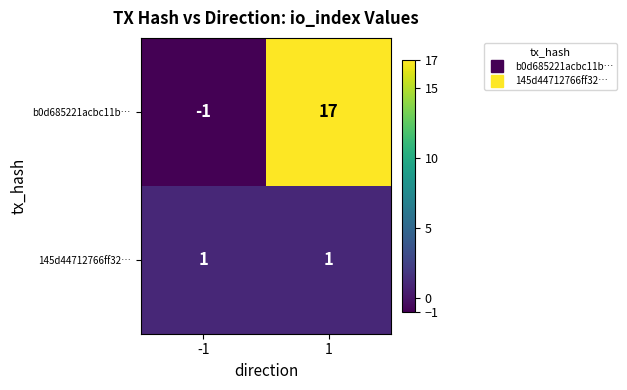

At how many categories does at least one series exceed 16?

1